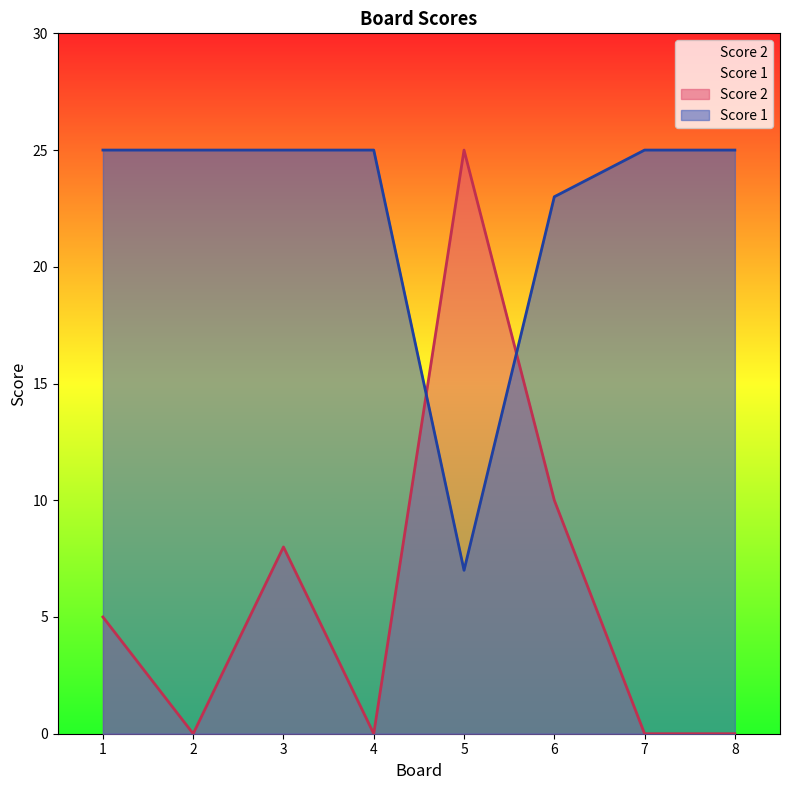

At which category is the sum across all series the highest?

3